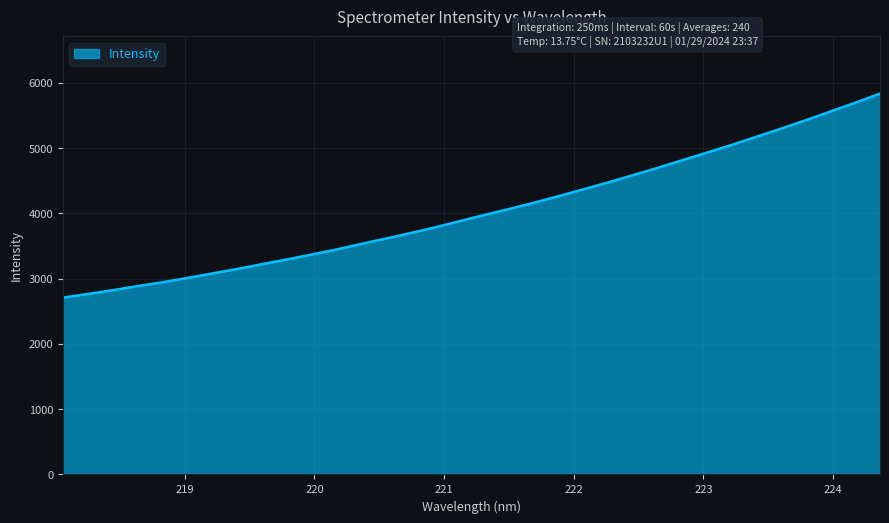

What is the greatest value displayed?

5838.5